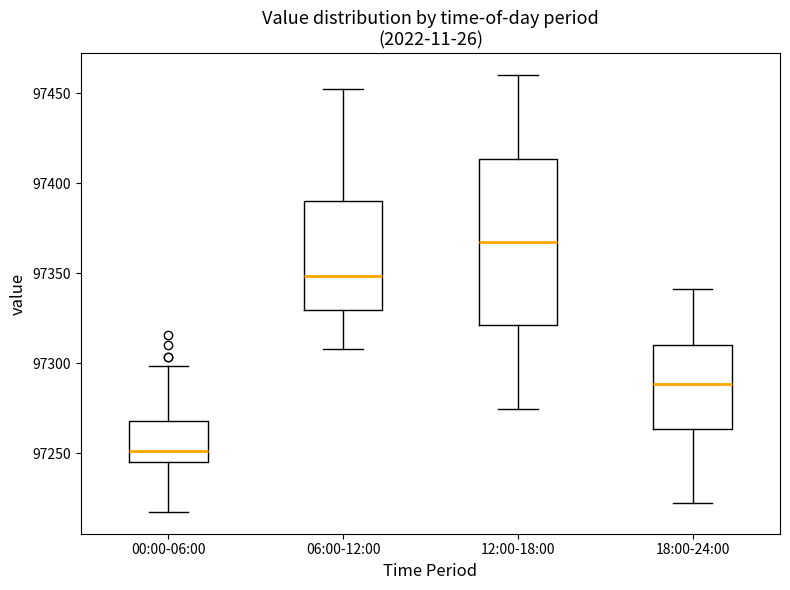

Which box is the tallest, from its lower edge to its upper edge?

12:00-18:00